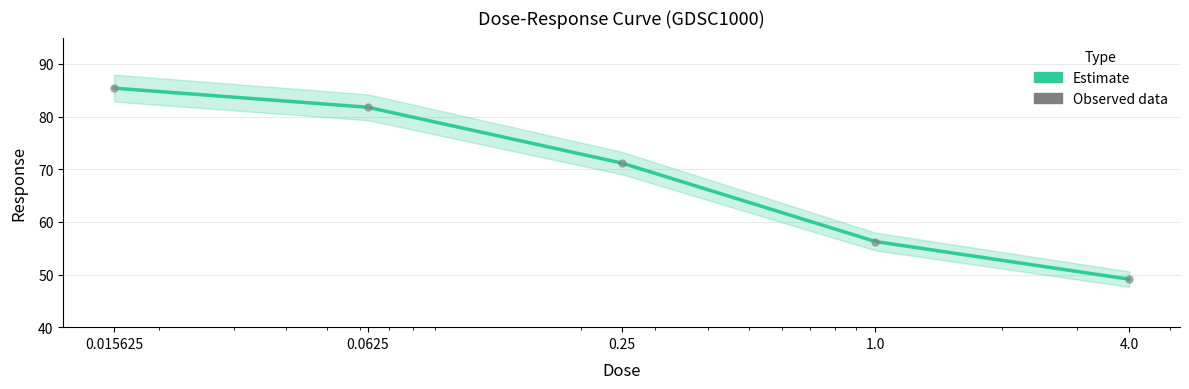

What is the change in value from 0.25 to 1.0?

-14.9